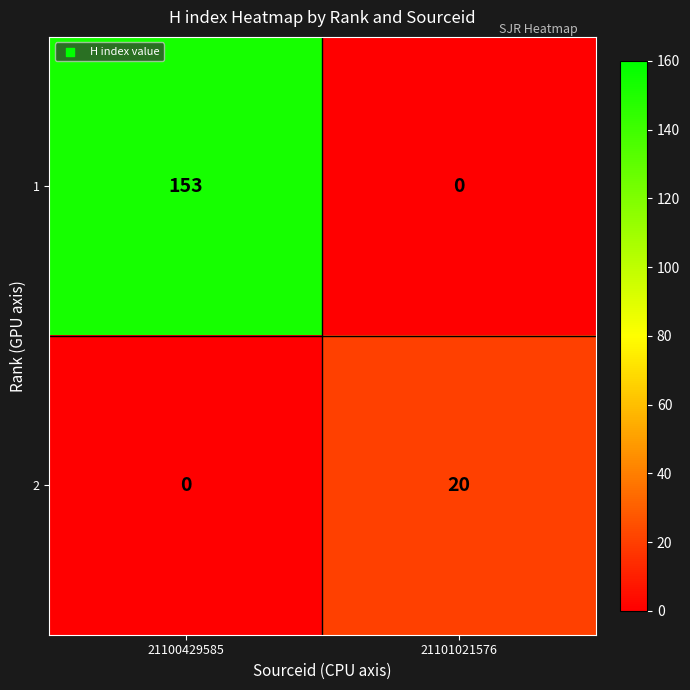

Which series has the largest total across all categories?

1